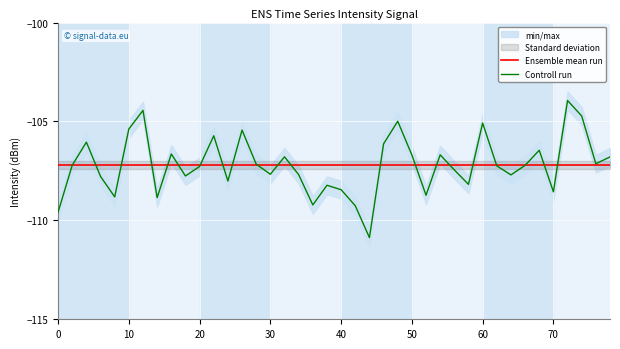

What is the minimum value for Ensemble mean run?

-107.2